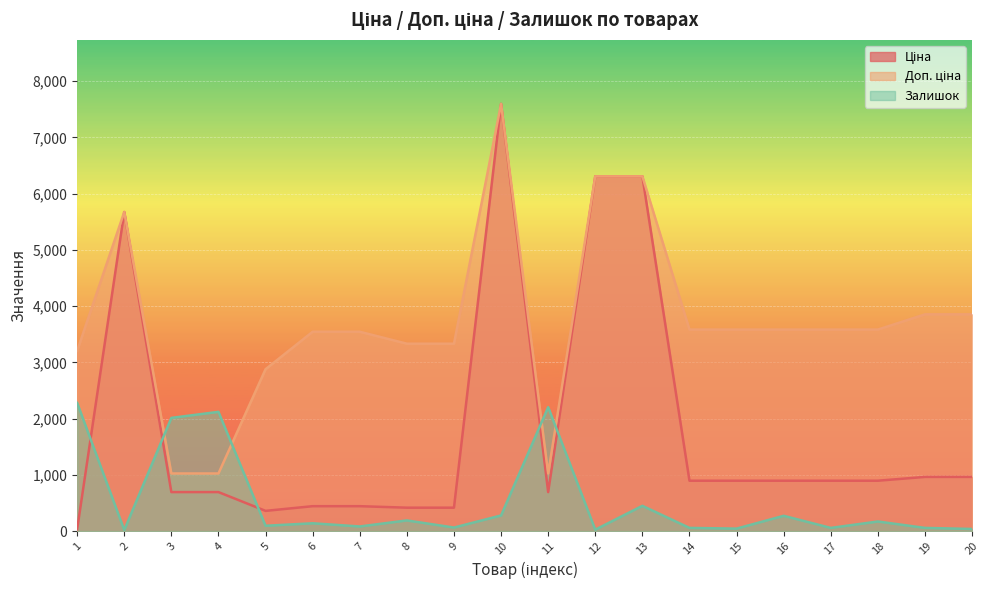

True or false: Доп. ціна and Ціна intersect in this chart.

False